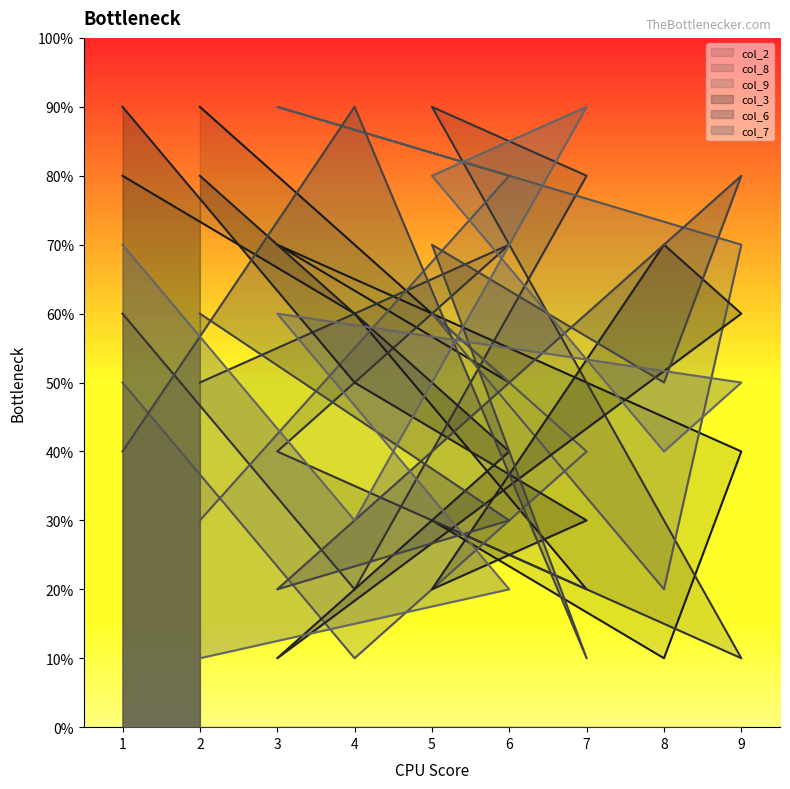

What is the sum of all col_6 values?

45